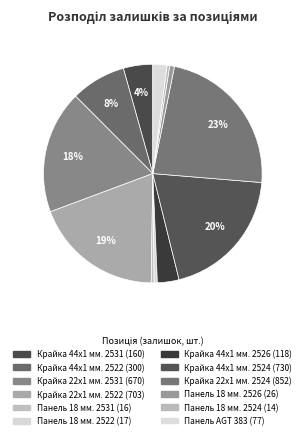

Is it true that Крайка 22x1 мм. 2522 is 19% of the pie?

True